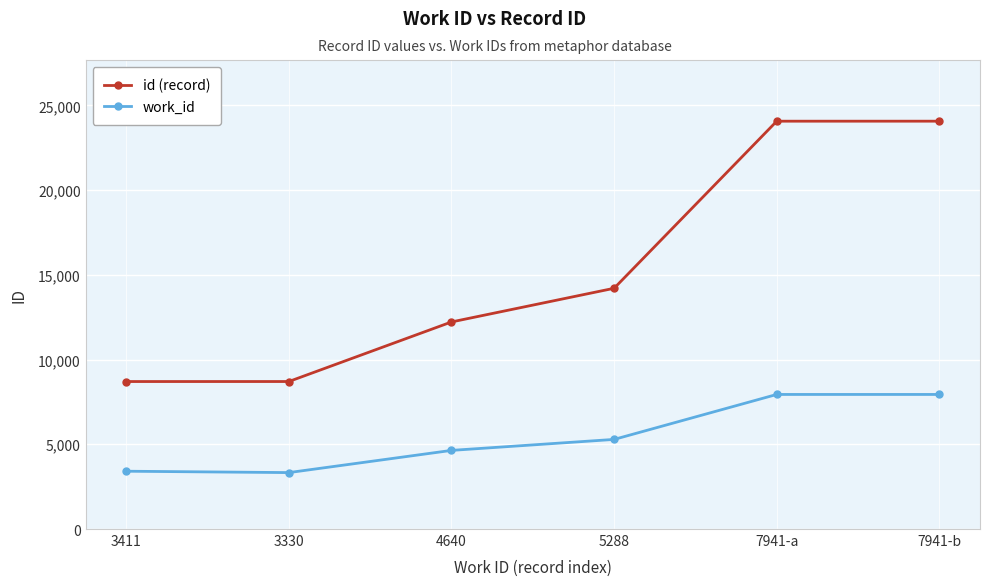

How many series are shown in this chart?

2